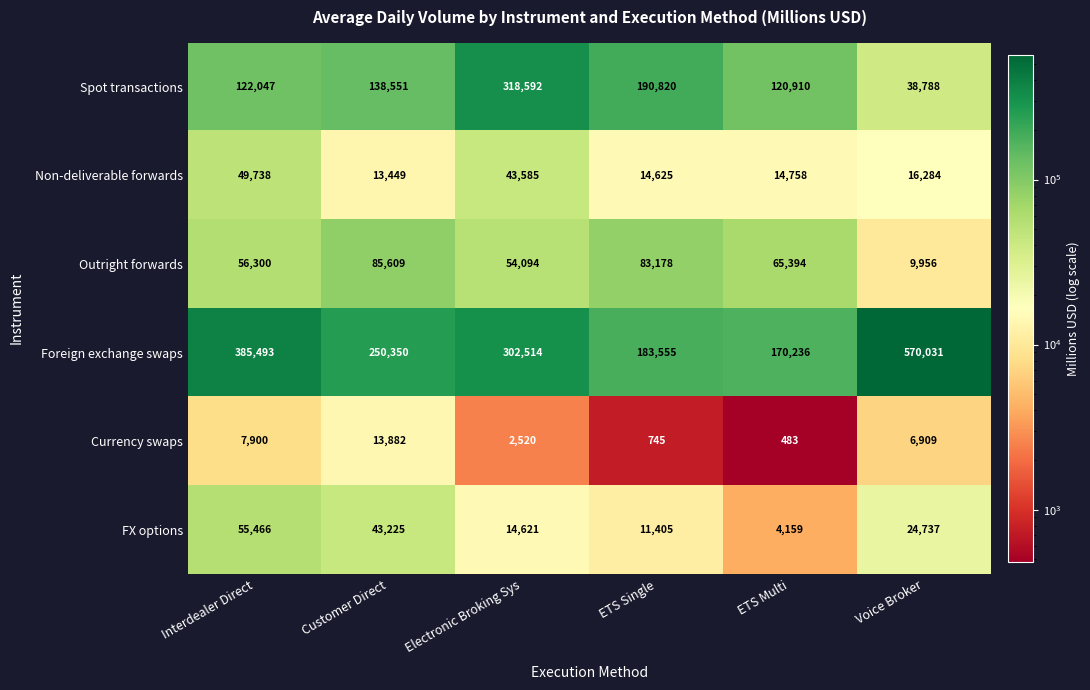

What is the sum of all Non-deliverable forwards values?

152439